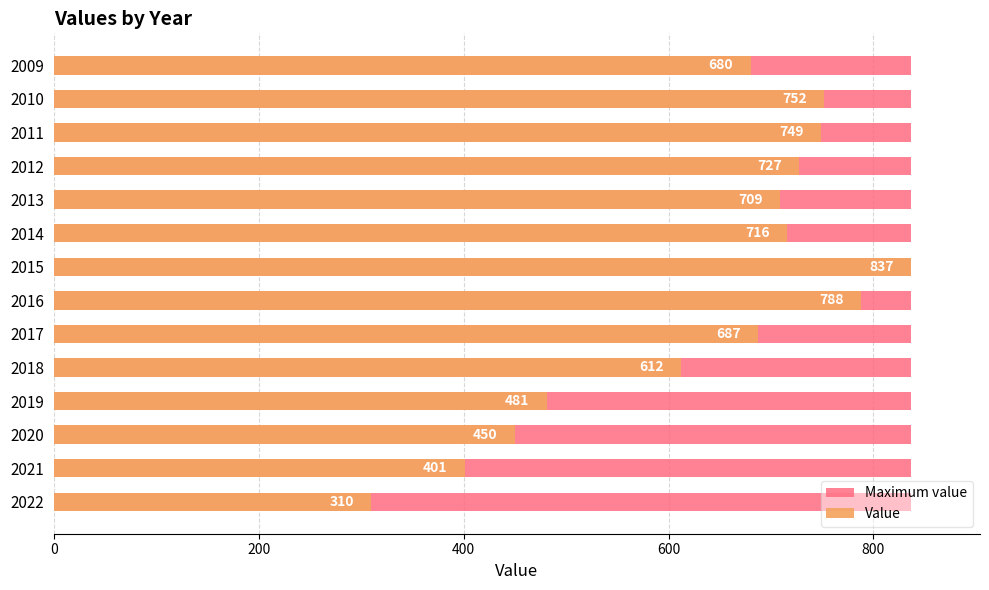

How many distinct data groups are displayed?

2